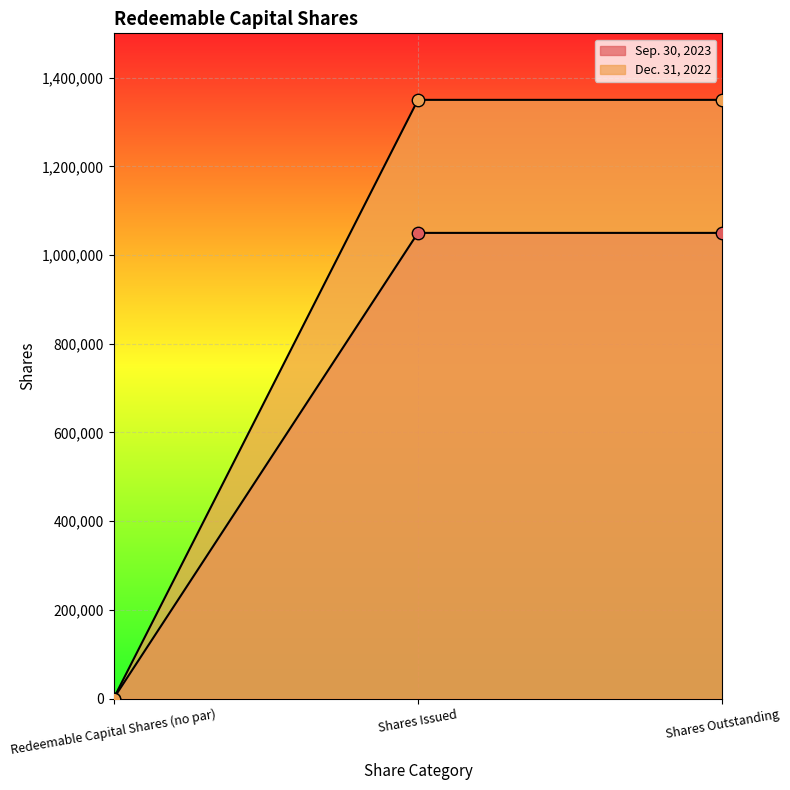

What are all the series names shown in the legend?

Sep. 30, 2023, Dec. 31, 2022